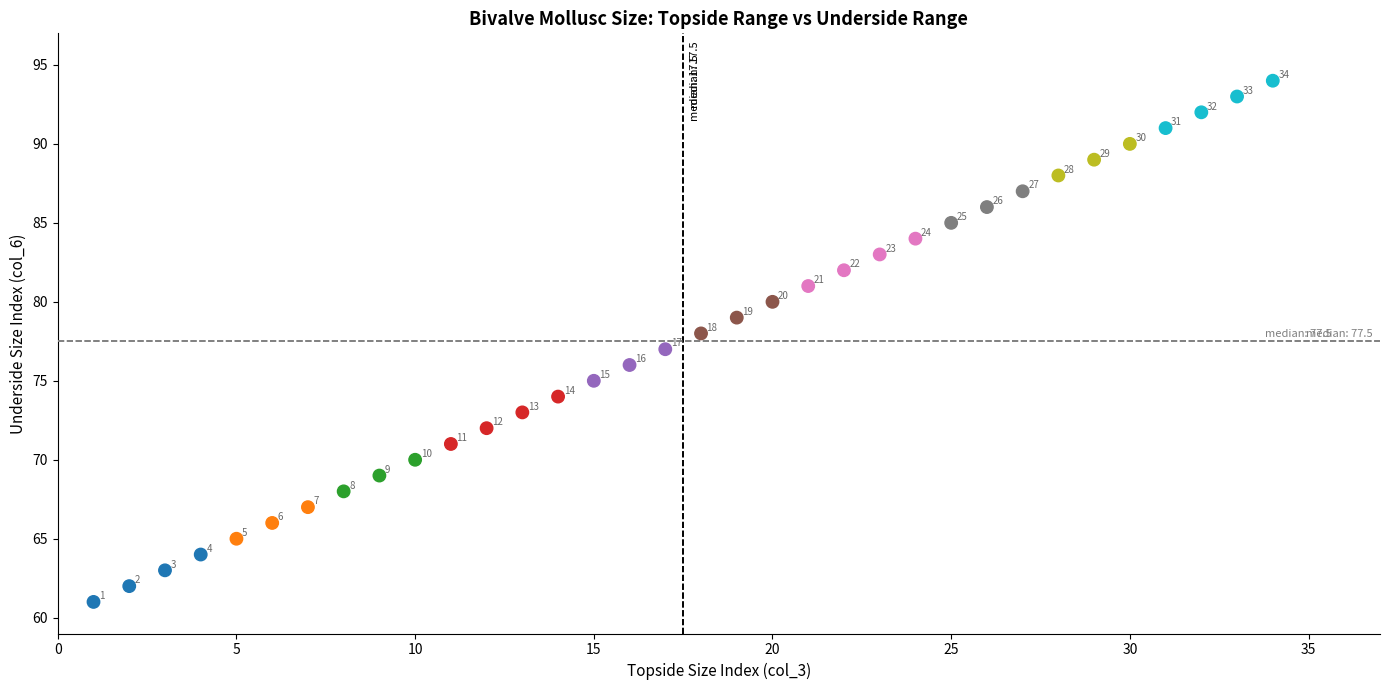

What Y value in the scatter plot is closest to 77?

77